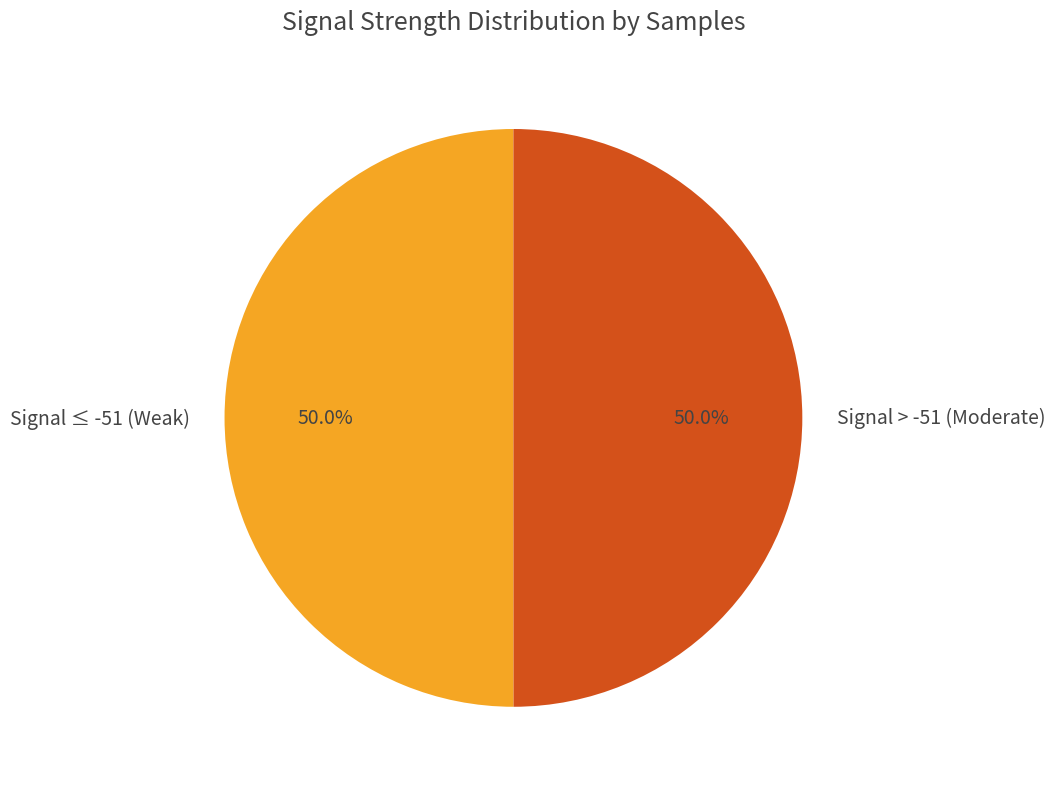

What is the ratio of the value at Signal ≤ -51 (Weak) to the value at Signal > -51 (Moderate)?

1.0